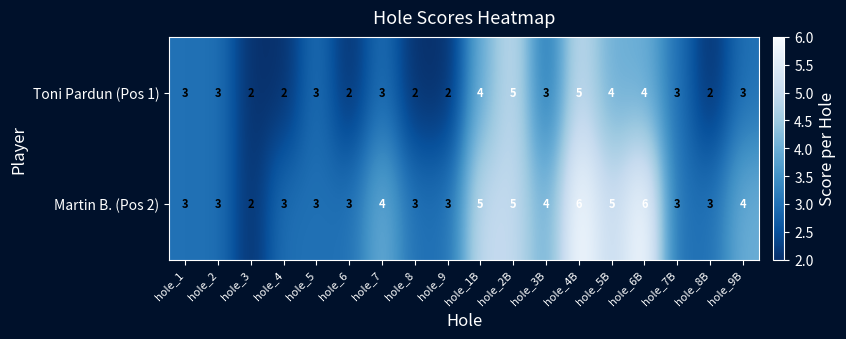

How many Martin B. (Pos 2) values are between 3 and 5?

15